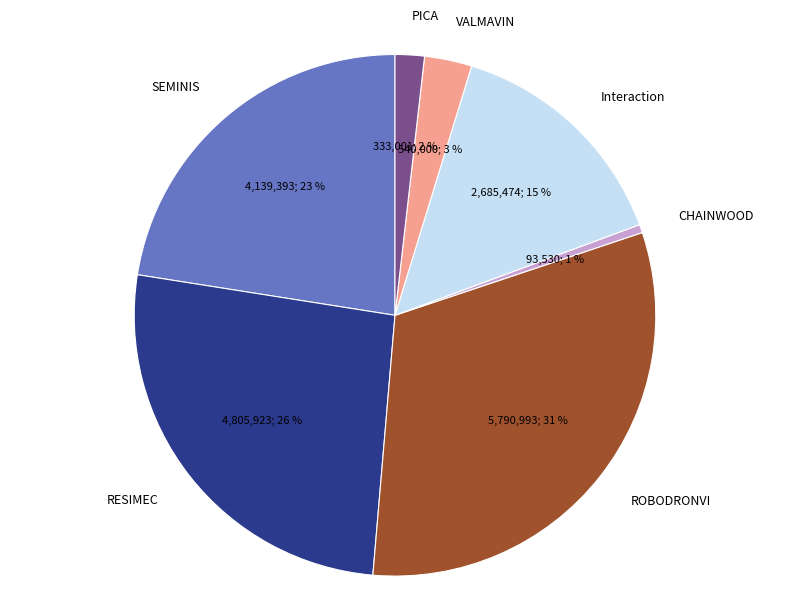

To the nearest percent, what percentage of the pie is CHAINWOOD?

1%